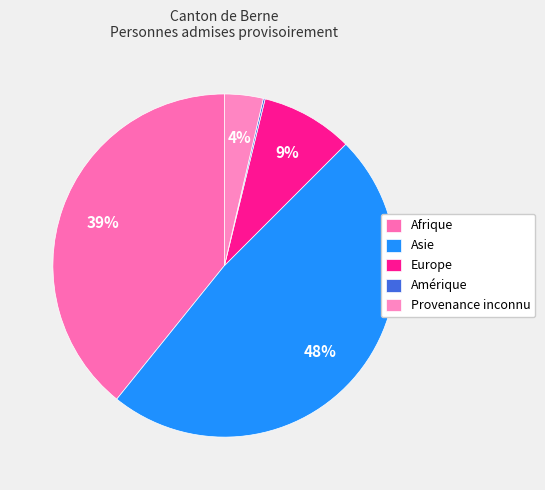

Does Amérique account for over 50% of the chart?

No